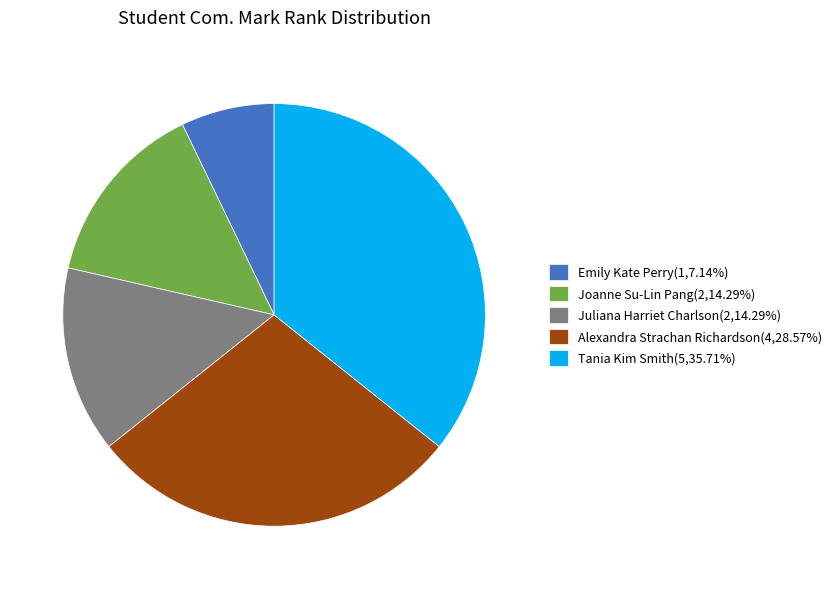

Is the sum of Joanne Su-Lin Pang(2,14.29%) and Emily Kate Perry(1,7.14%) greater than half?

No